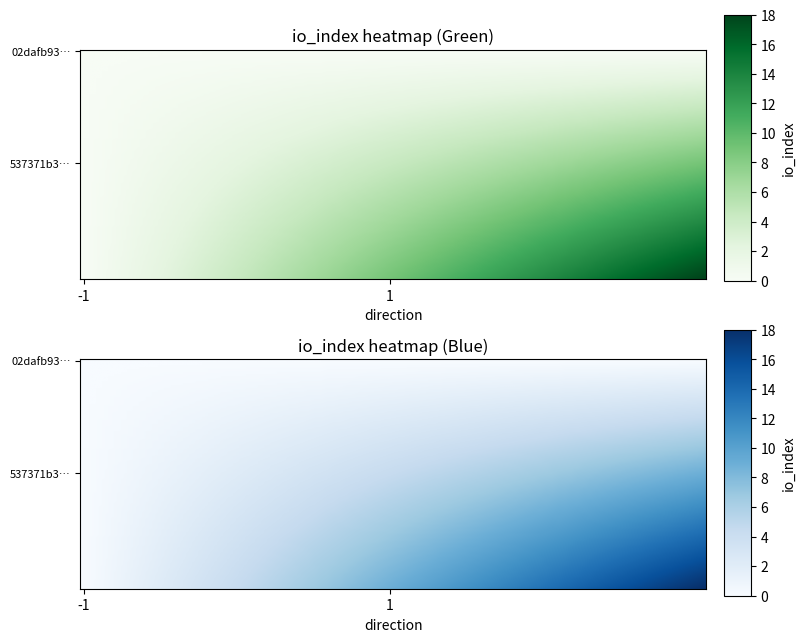

How many values in the 02dafb93d80a6164b8d831f81a9e7d15c3d9d4d series are below 0?

1